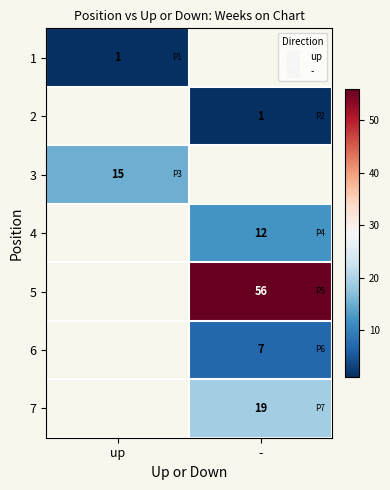

At which category does the chart reach its peak across all series?

-